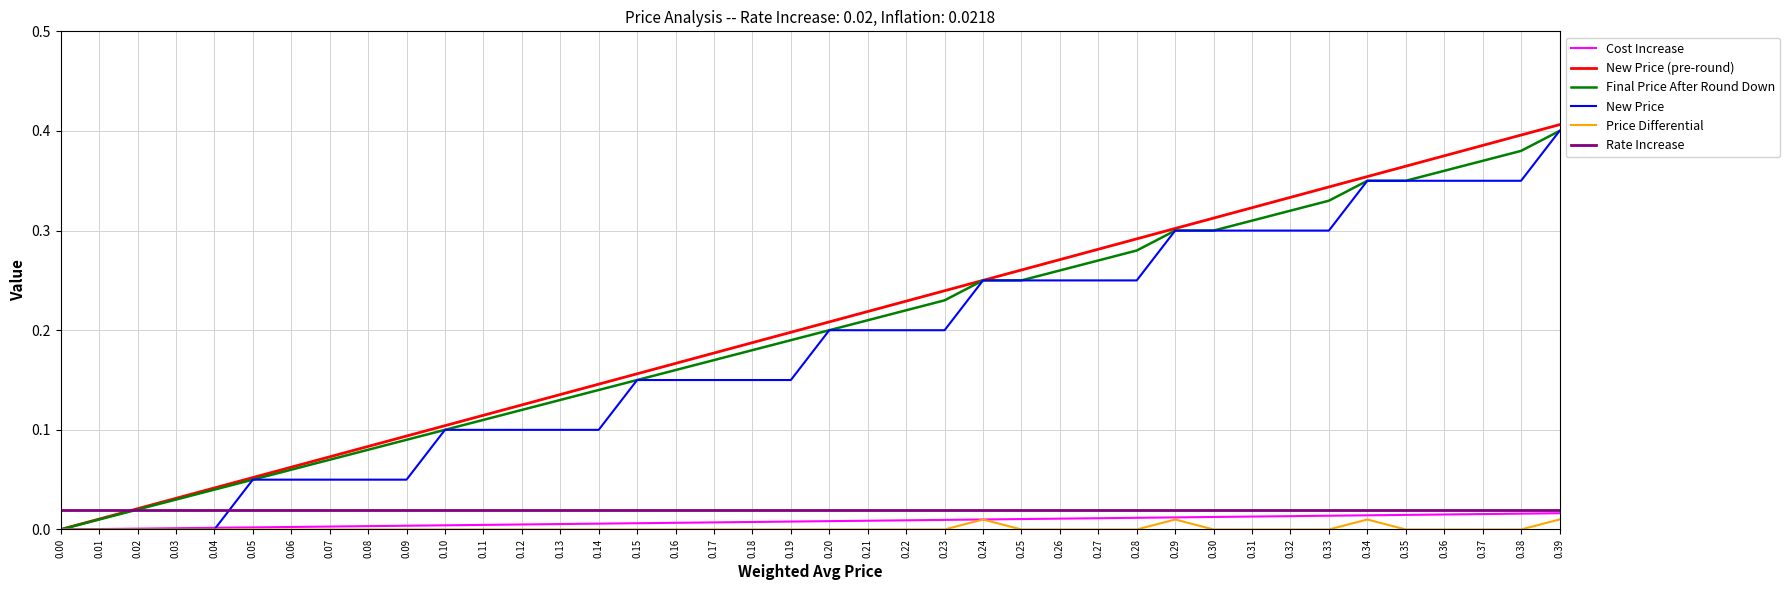

At which category is the sum across all series the highest?

0.39